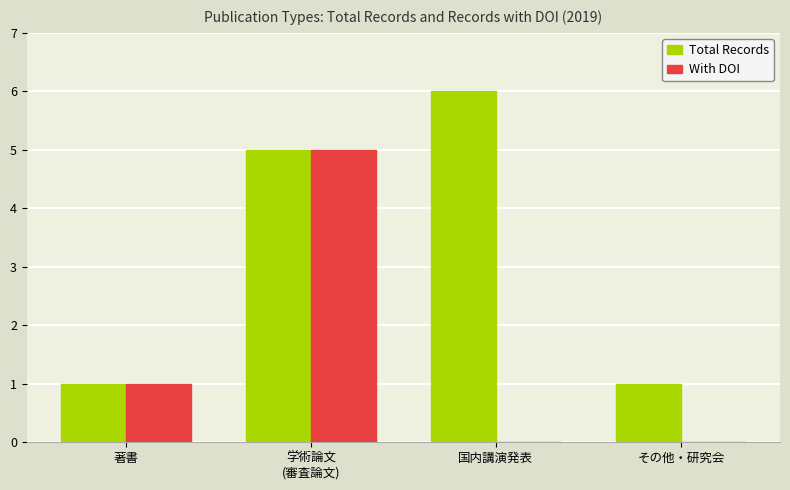

What is the sum of the Total Records values at 国内講演発表 and 著書?

7